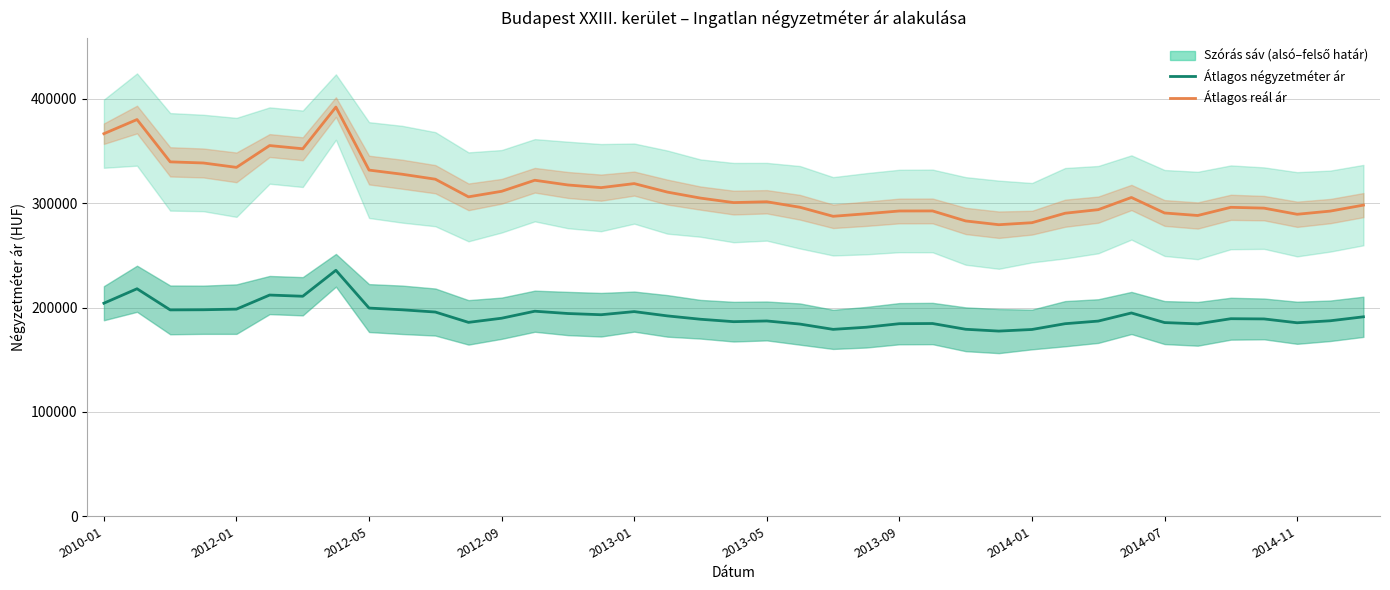

True or false: Átlagos négyzetméter ár and Átlagos reál ár intersect in this chart.

False